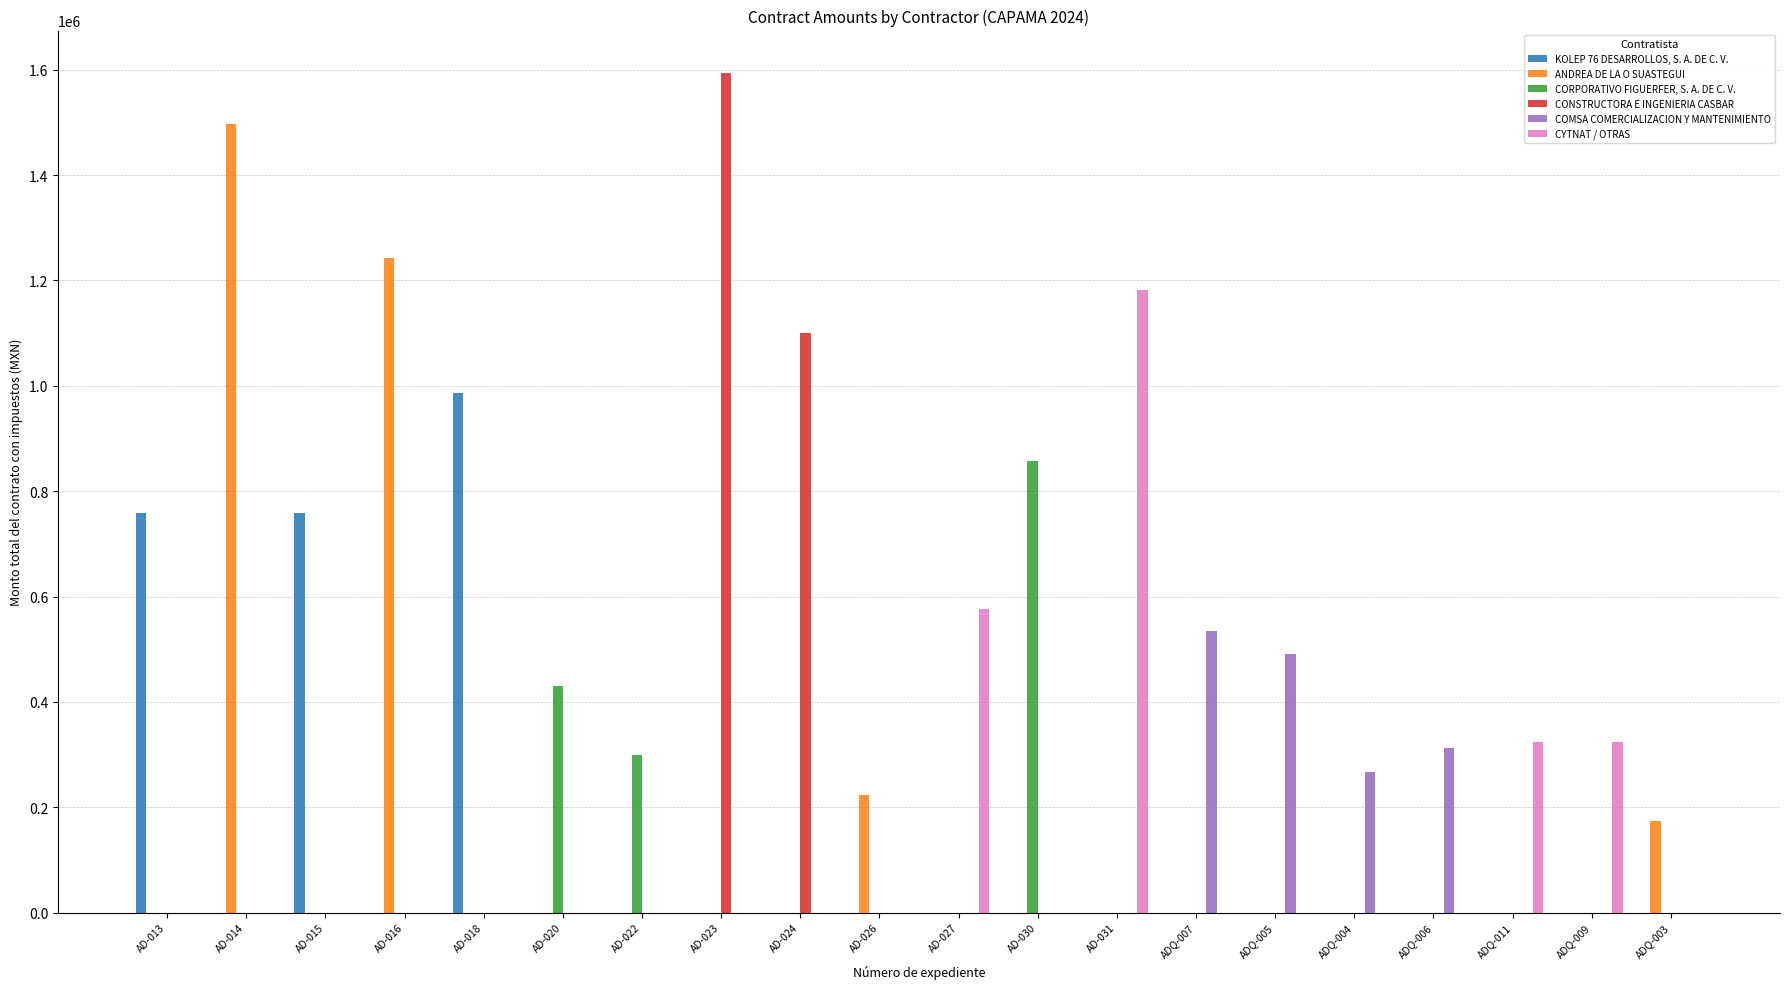

Which series changed the most between ADQ-005 and ADQ-004?

COMSA COMERCIALIZACION Y MANTENIMIENTO